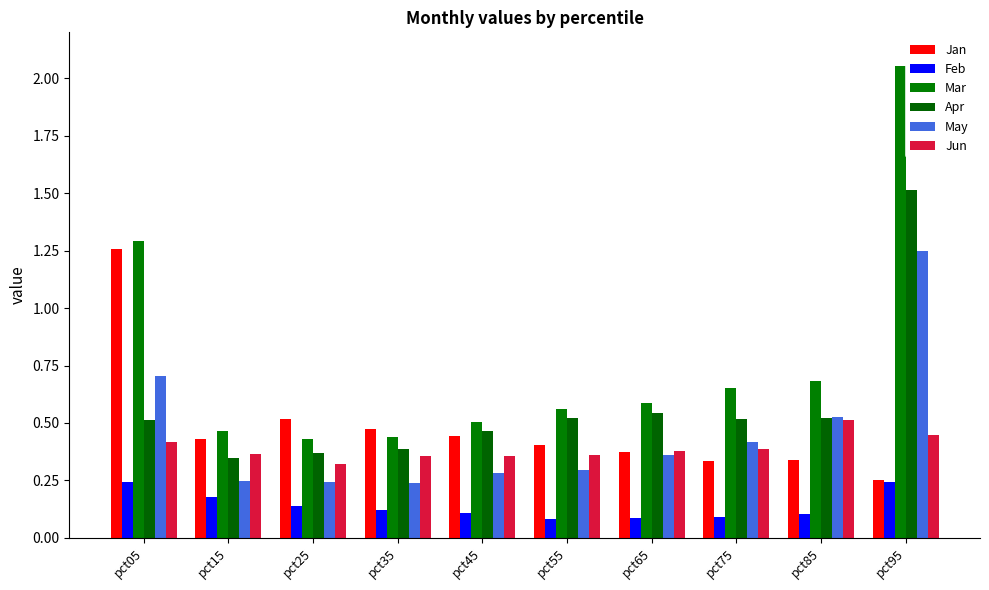

Between pct95 and pct85, which is larger?

pct85